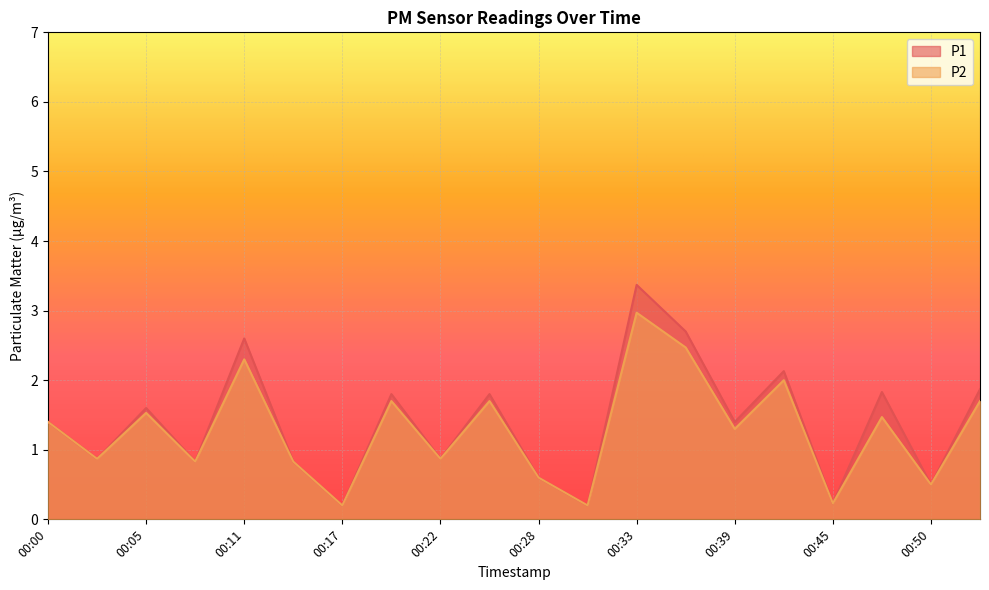

Count the number of categories in the chart.

20